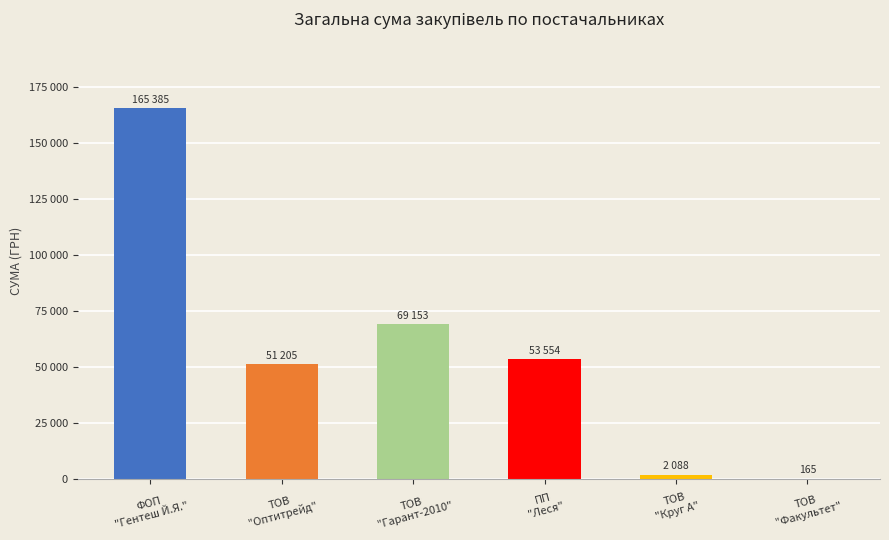

Are the bars horizontal?

No